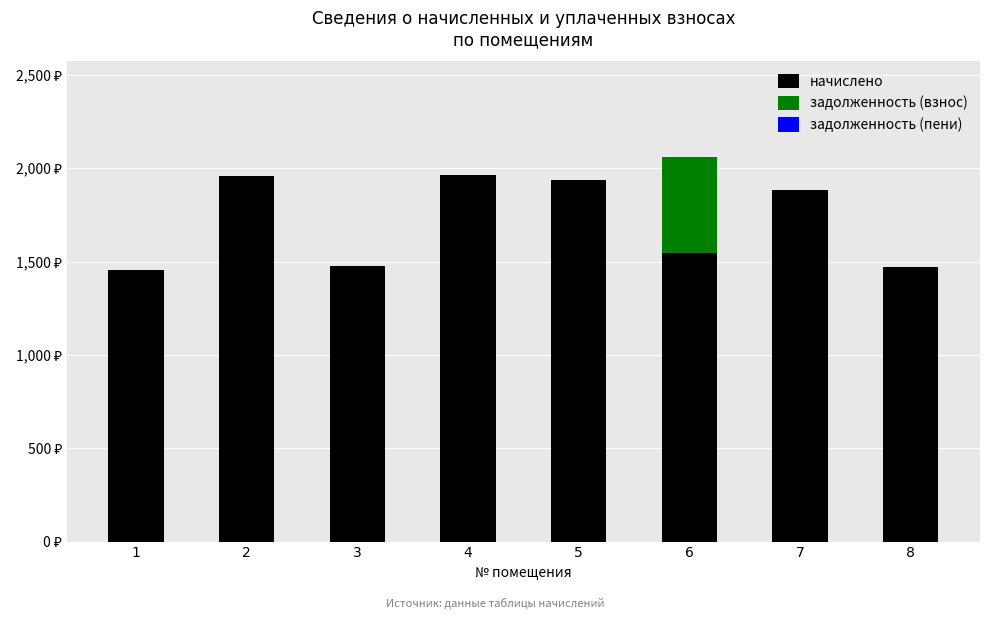

Which series has the largest range (max minus min)?

задолженность (взнос)